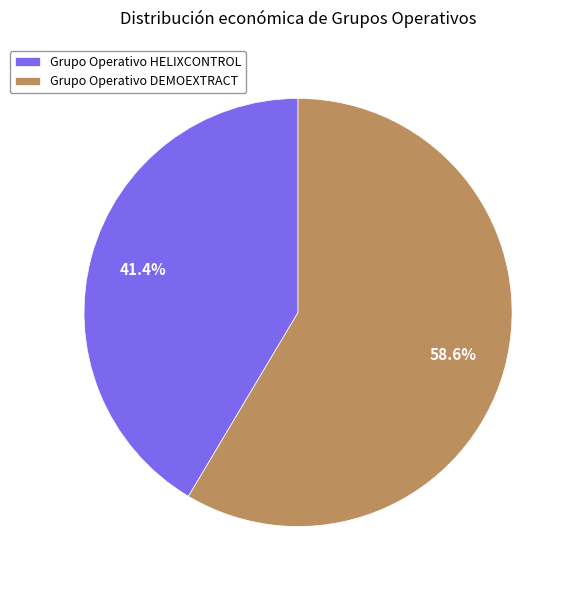

Which category has the biggest portion of the pie?

Grupo Operativo DEMOEXTRACT